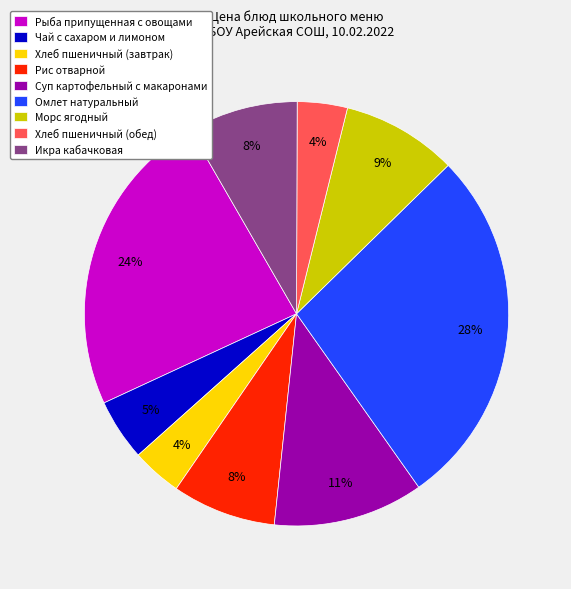

Is it true that Хлеб пшеничный (завтрак) is 4% of the pie?

True